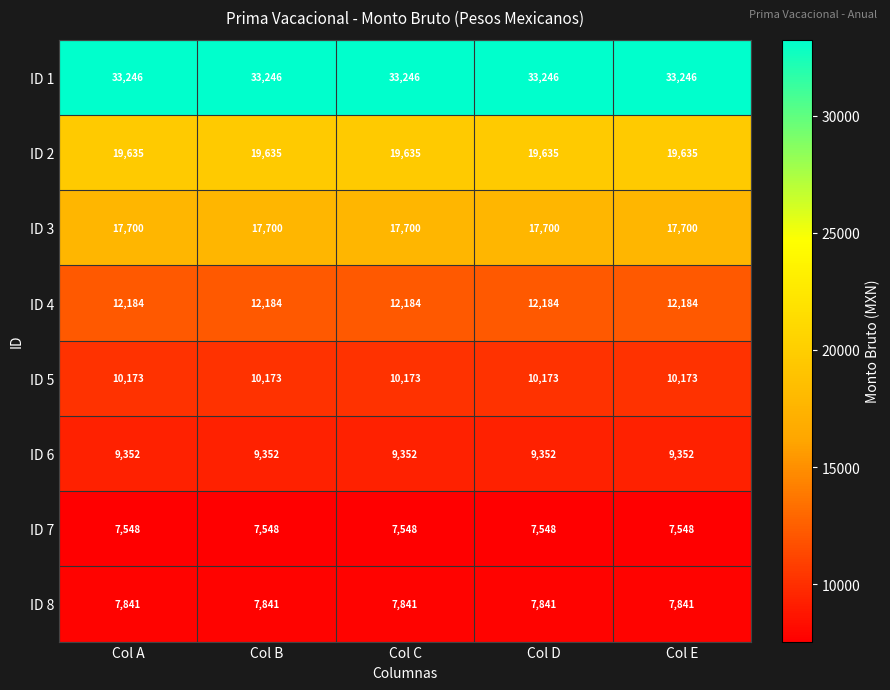

Read the ID 8 value at Col C.

7841